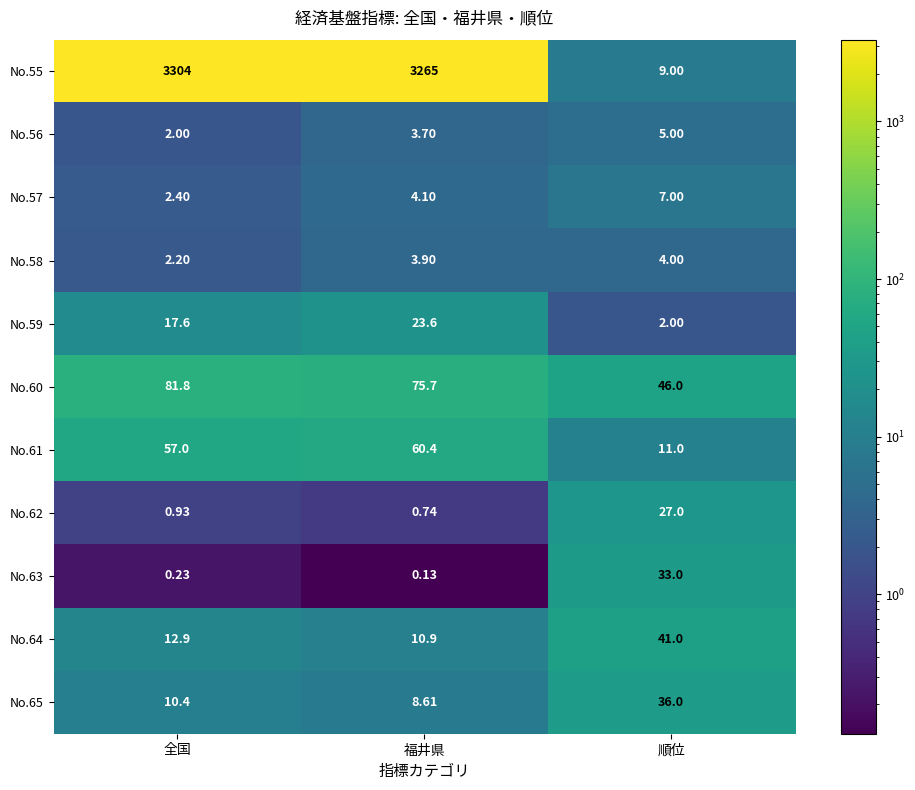

At which category is the sum across all series the highest?

全国